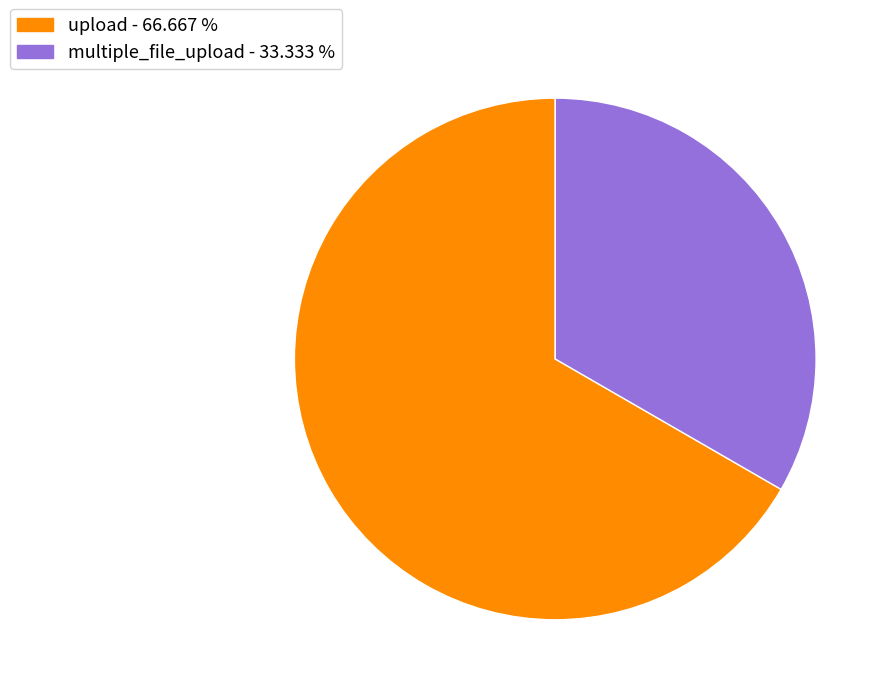

Rank the categories by value from lowest to highest.

multiple_file_upload, upload